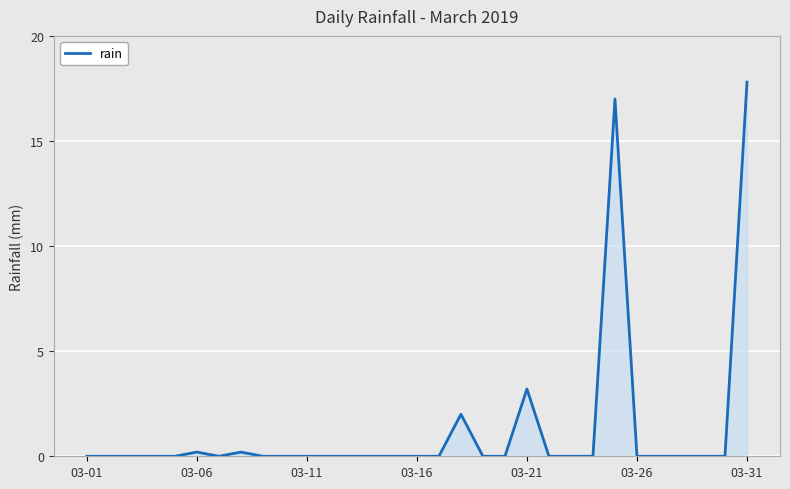

What is the maximum value shown in the chart?

17.8